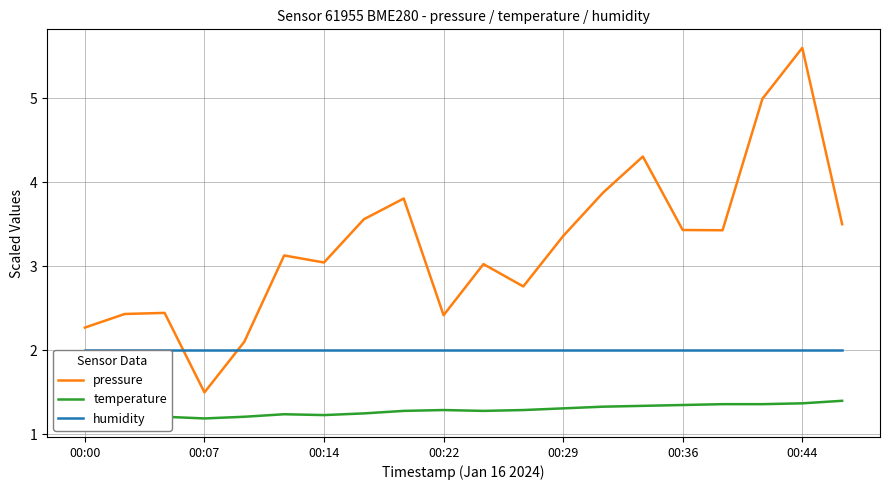

What is the maximum value for pressure?

5.6